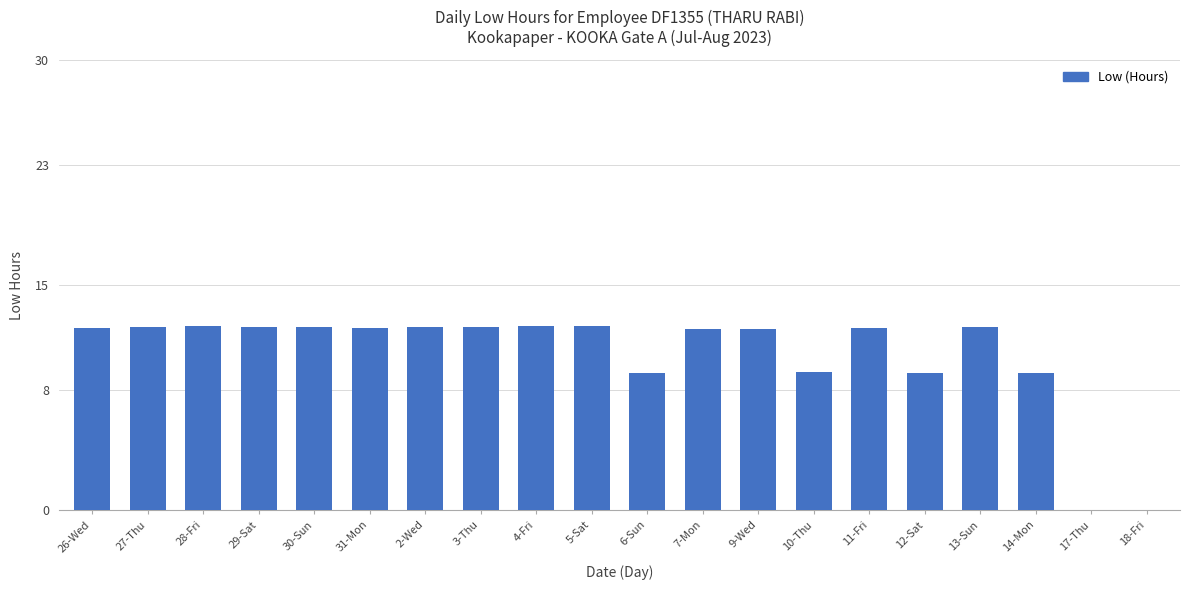

How many data points does each series have?

20